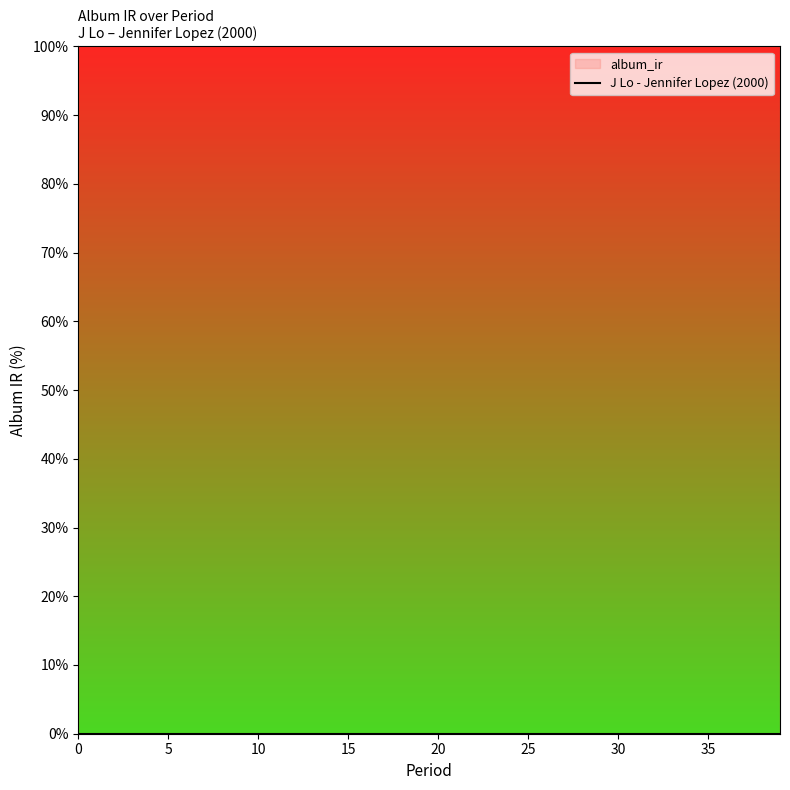

What is the sum of the period values at 3 and 9?

12